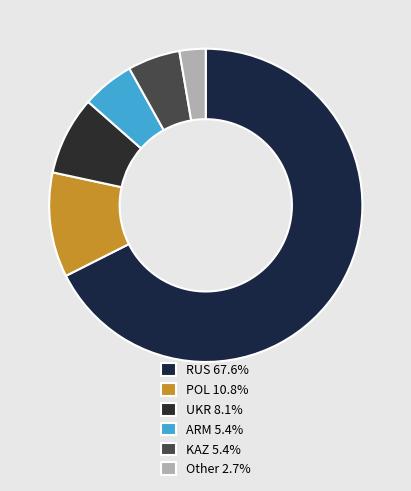

True or false: KAZ accounts for 5% of the total.

True